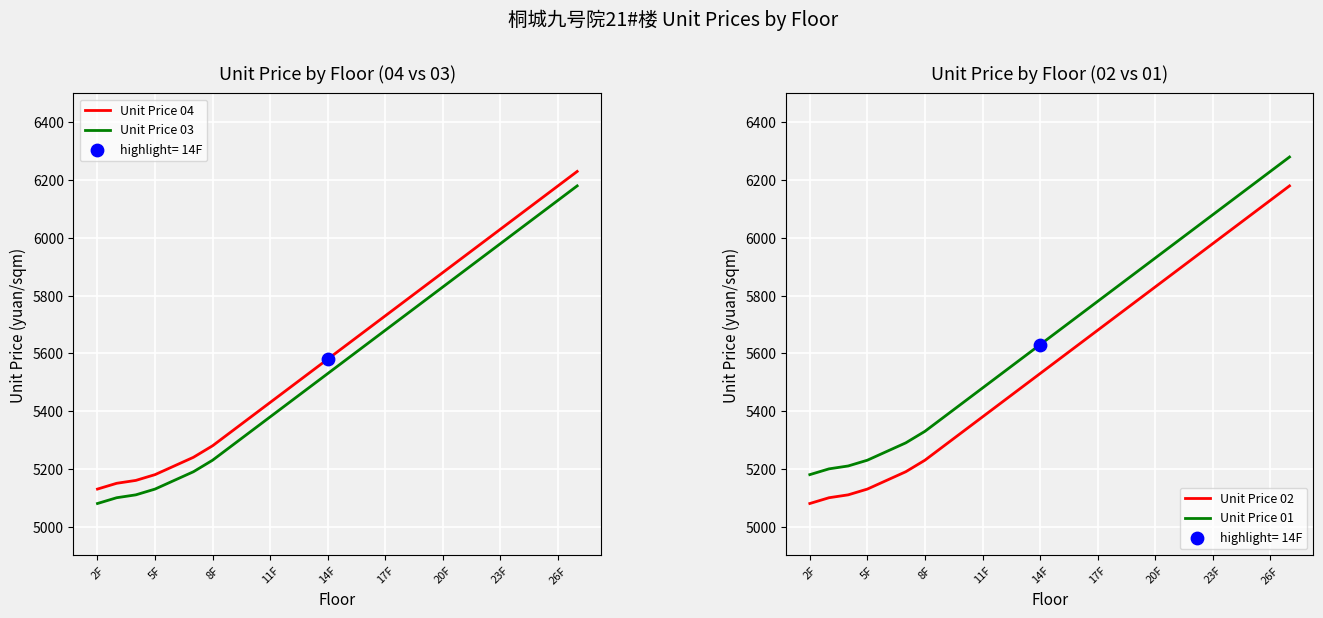

Which series has the largest total across all categories?

Unit Price 01